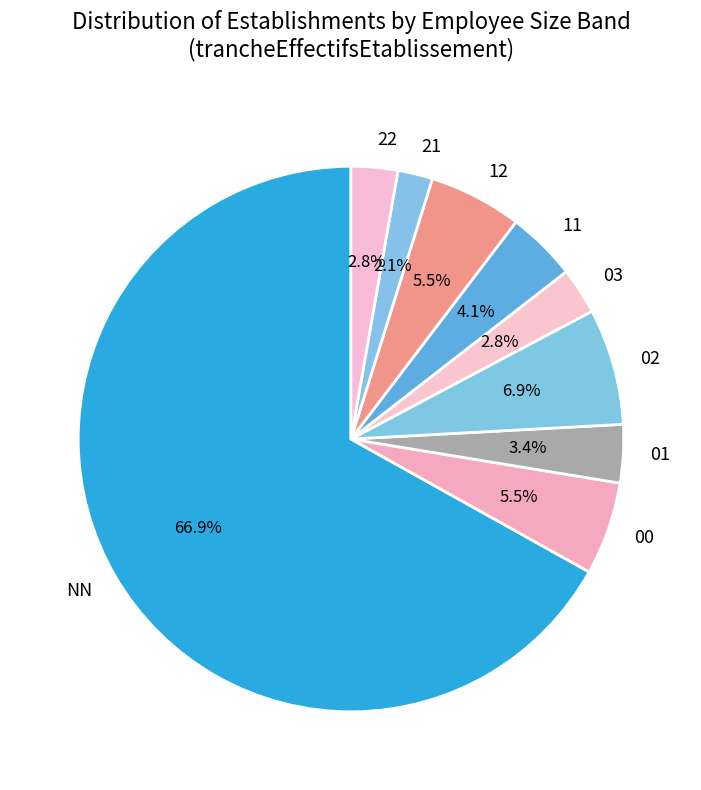

Does NN represent more than half of the total?

Yes